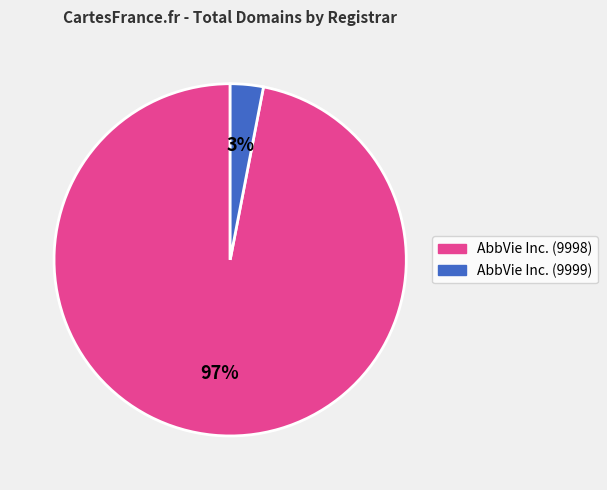

Rank the categories by value from highest to lowest.

AbbVie Inc. (9998), AbbVie Inc. (9999)